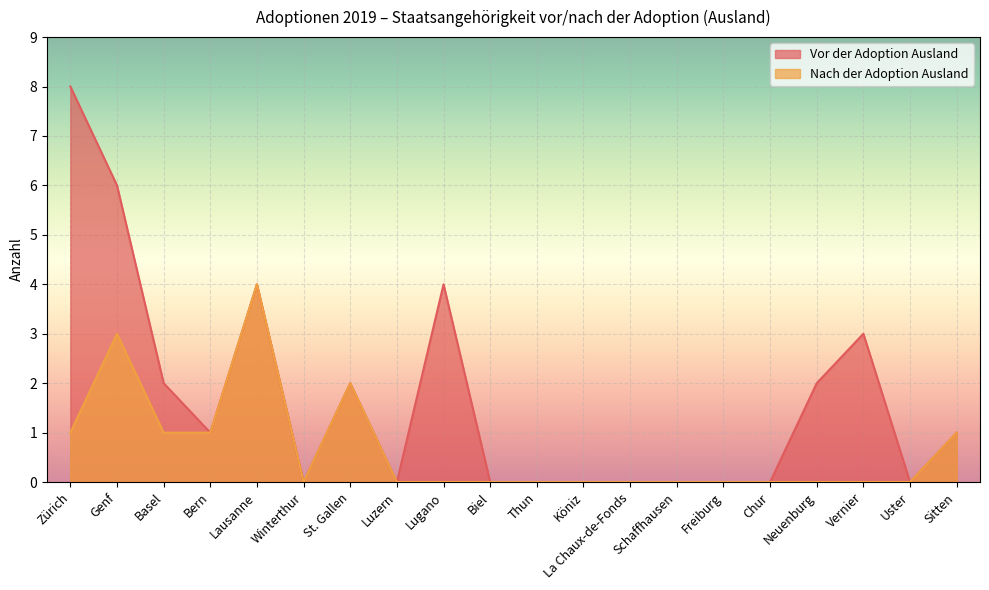

Where is Nach der Adoption Ausland nearest to the value 2?

St. Gallen